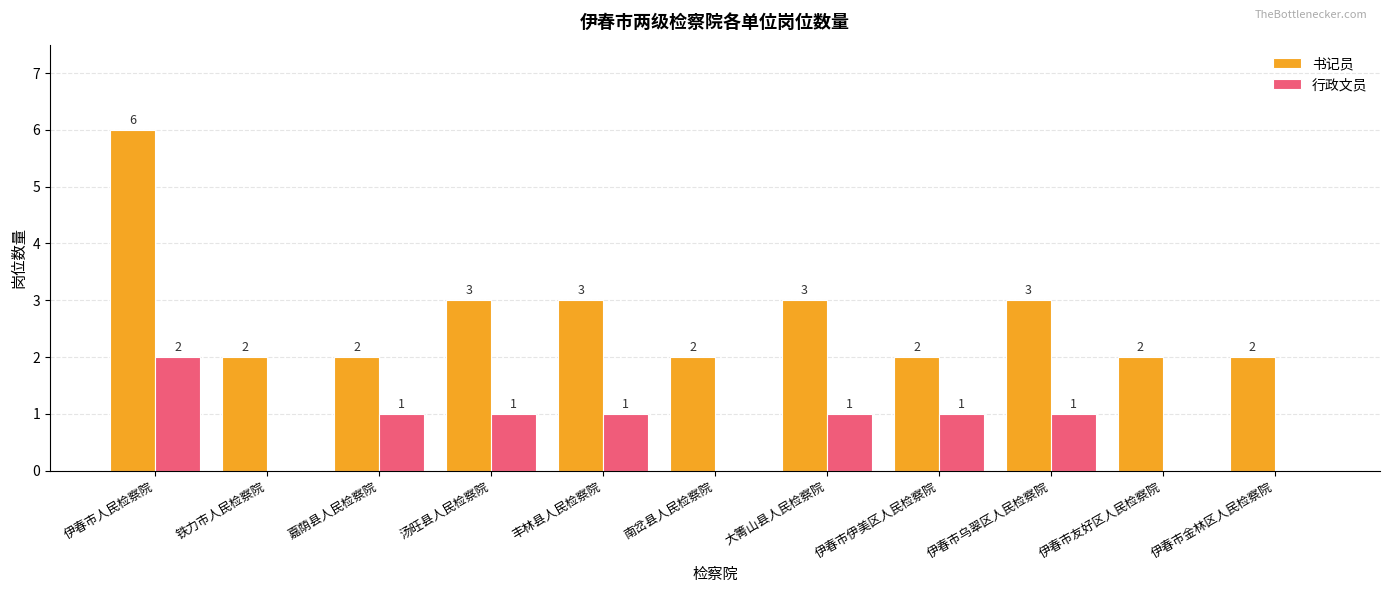

What is the approximate value of 书记员 at 伊春市友好区人民检察院?

2